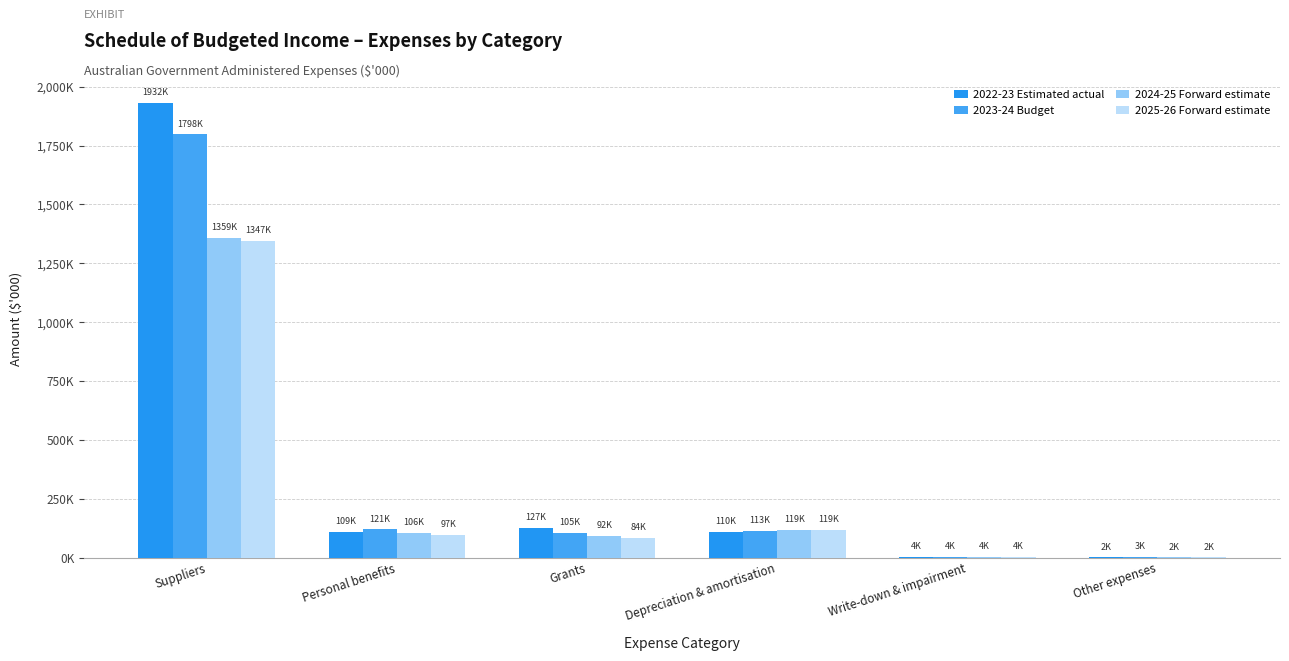

At which label is 2025-26 Forward estimate closest to 674158?

Depreciation & amortisation